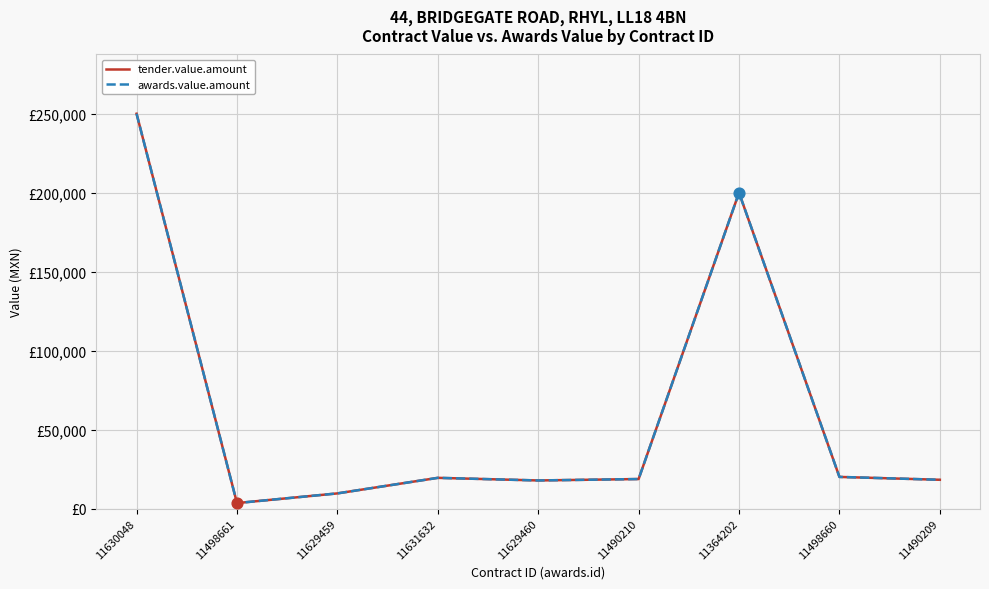

Is this an area chart (filled region under the line)?

No